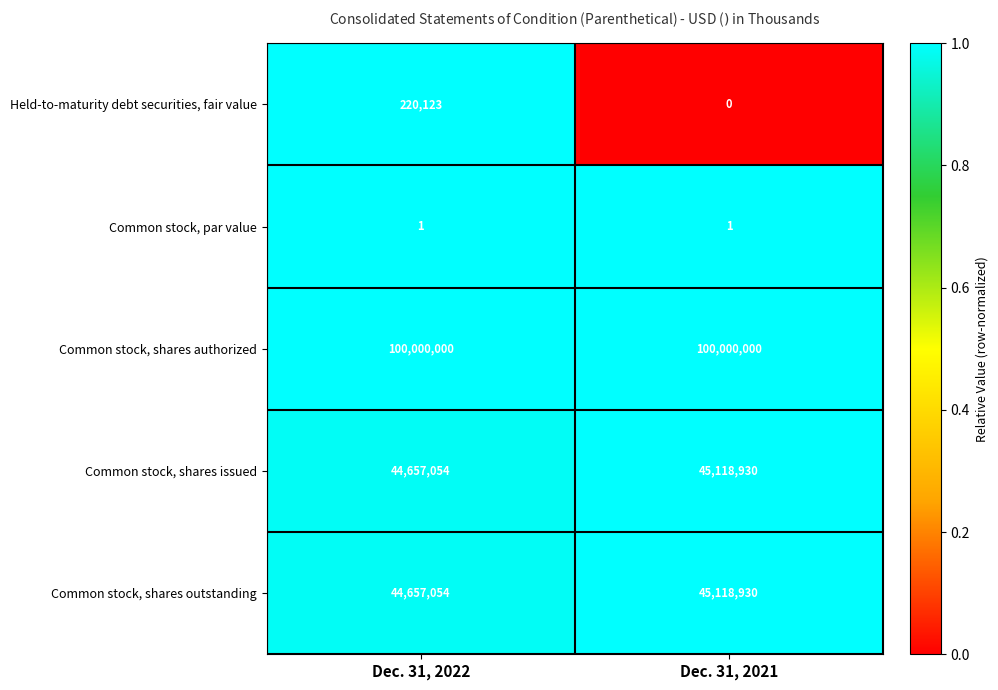

The Held-to-maturity debt securities, fair value series shows 0 at Dec. 31, 2021. True or false?

True